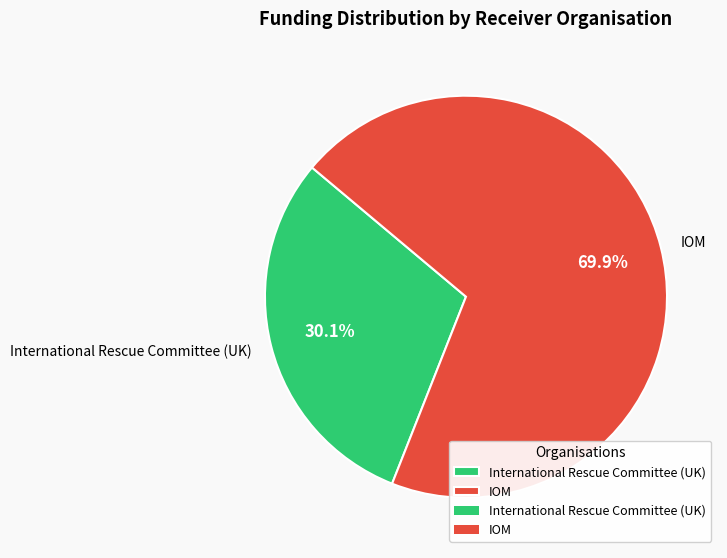

Which category has the smallest portion of the pie?

International Rescue Committee (UK)